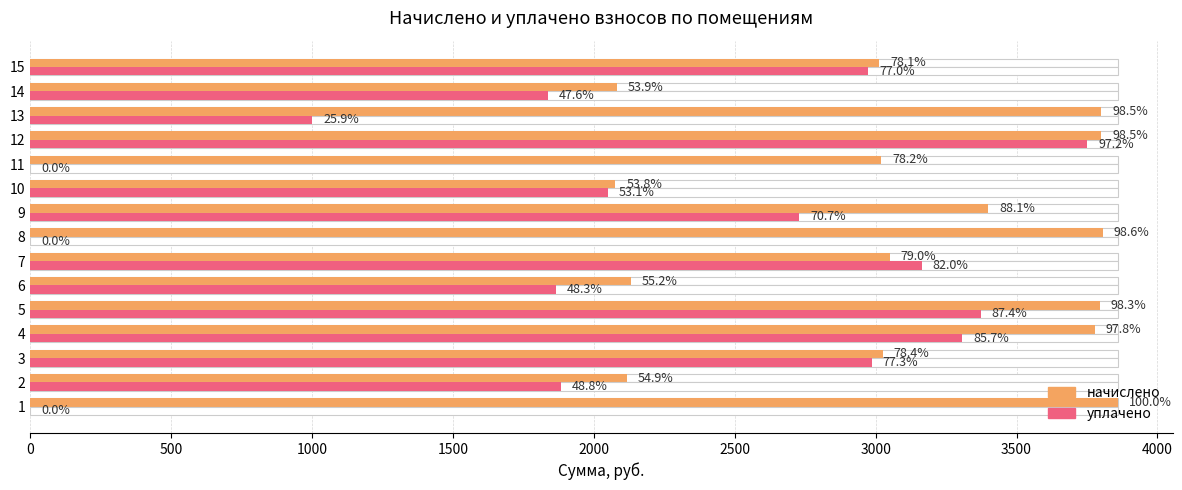

How many bars are there in each group?

2